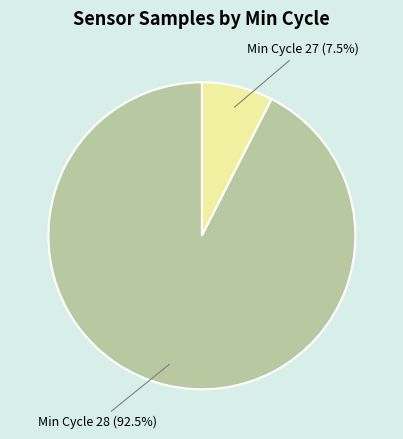

Is there a majority slice in this chart?

Yes